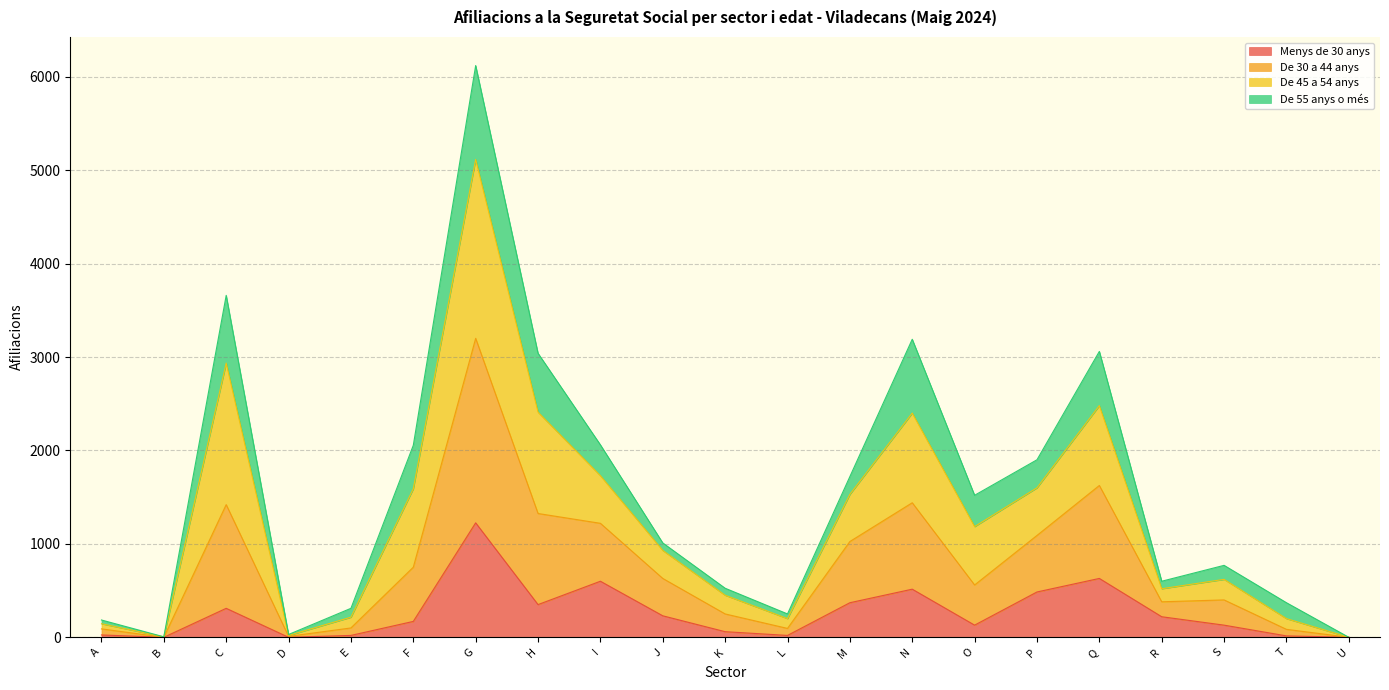

Which series has the widest spread of values?

De 30 a 44 anys